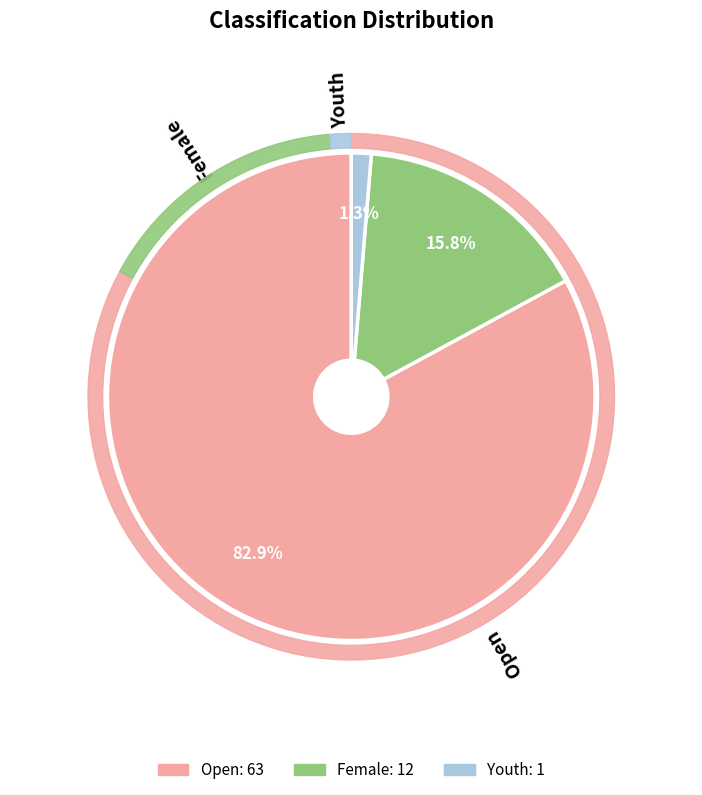

Count the number of slices in the pie.

3